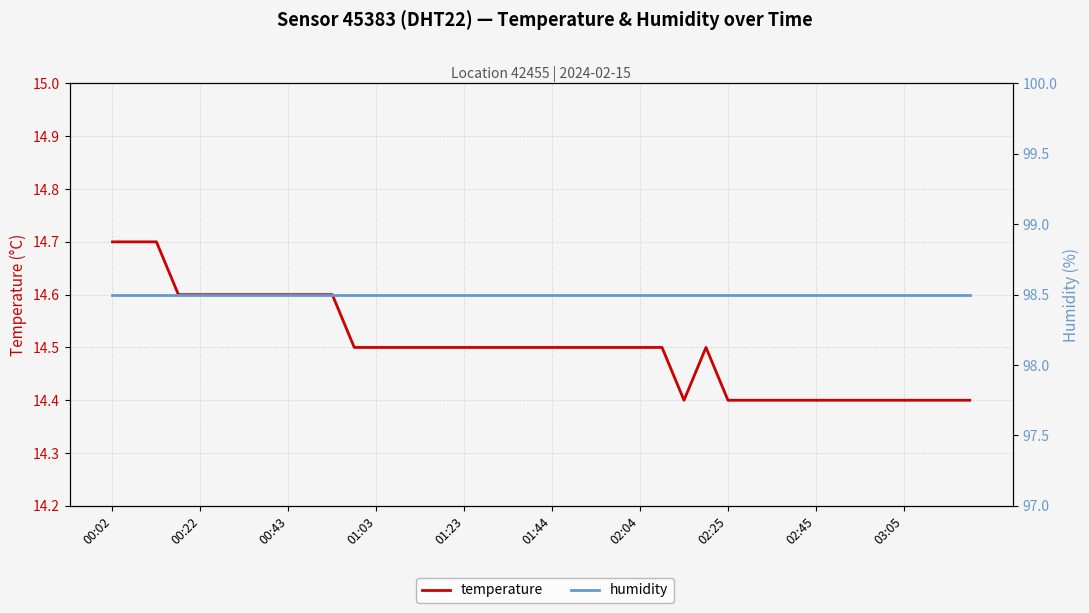

True or false: temperature has a value of 2.9 at 13.

False